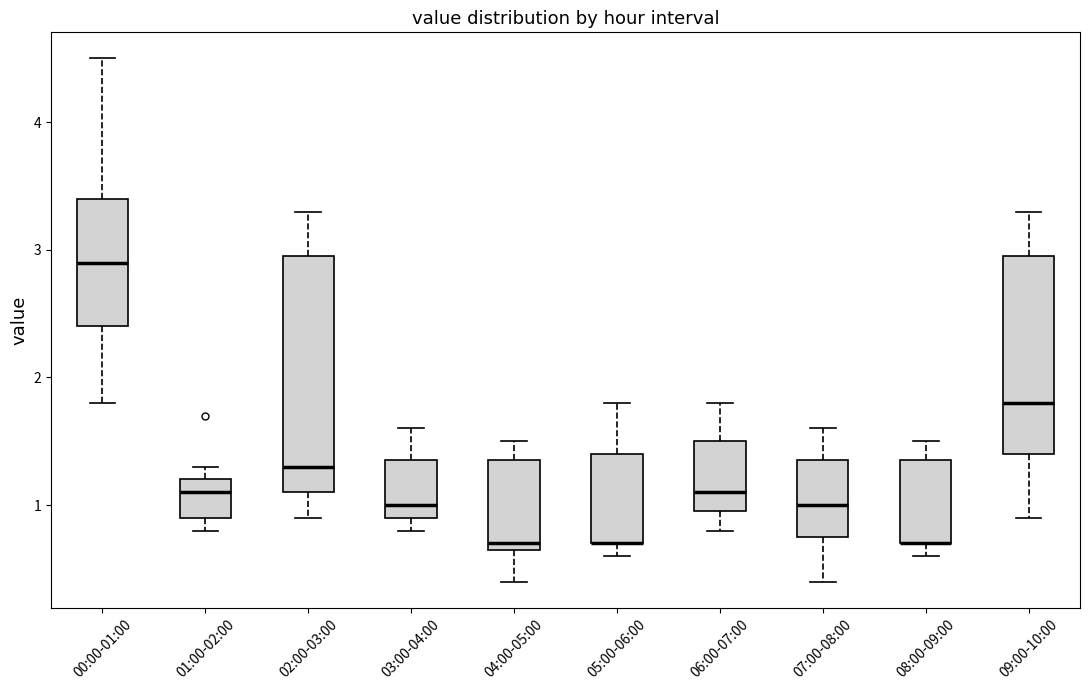

Comparing the boxes themselves (not the whiskers), which one is the tallest?

02:00-03:00